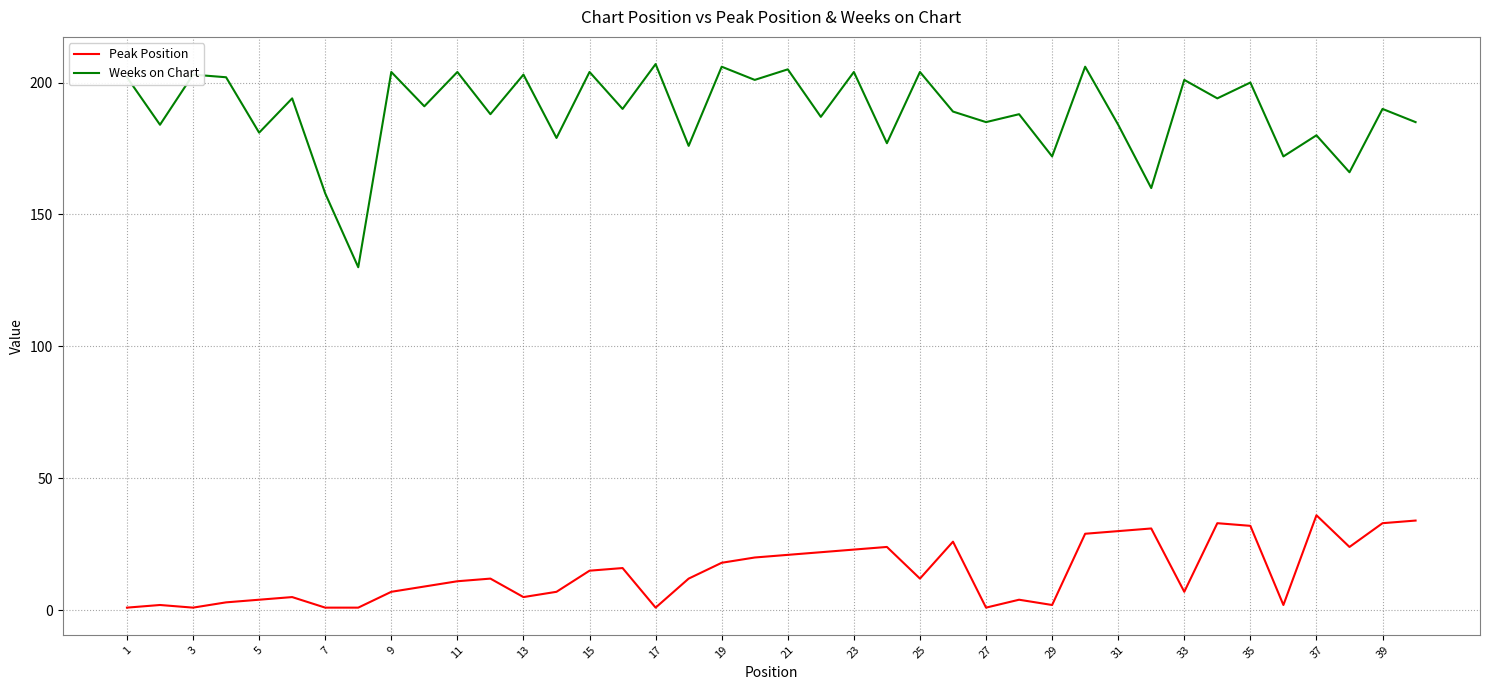

What is the sum of all Peak Position values?

577